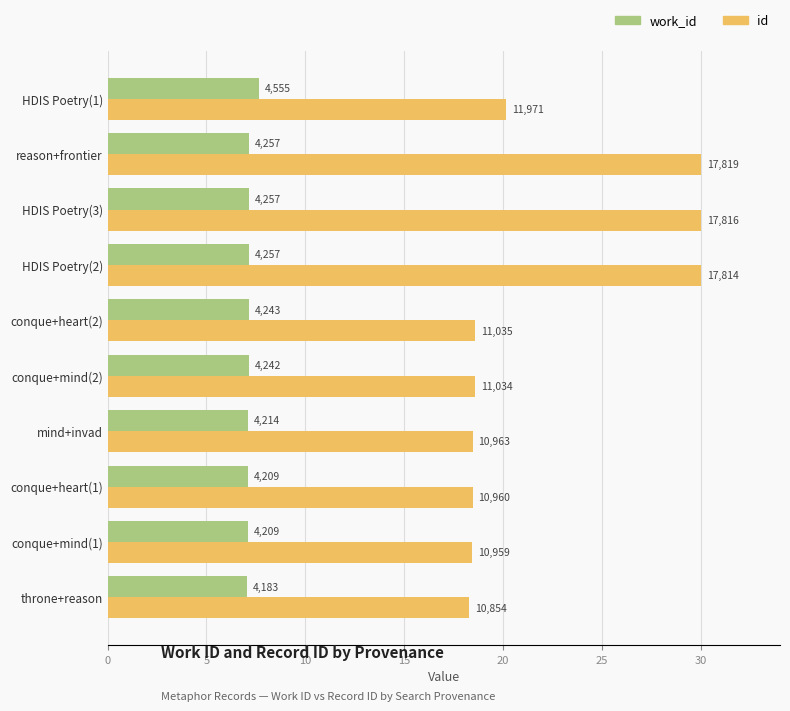

What position from the right is conque+heart(2)?

5